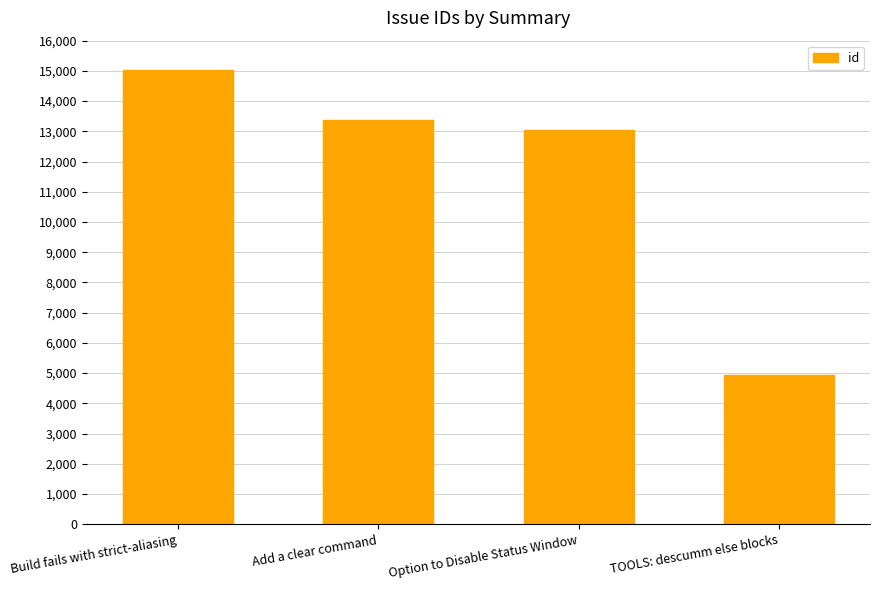

What is the approximate value at Build fails with strict-aliasing, to the nearest 10?

15040